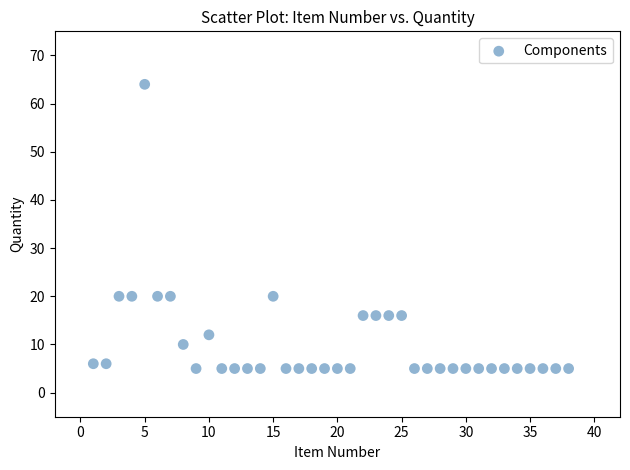

What is the range of Y values (max minus min)?

59